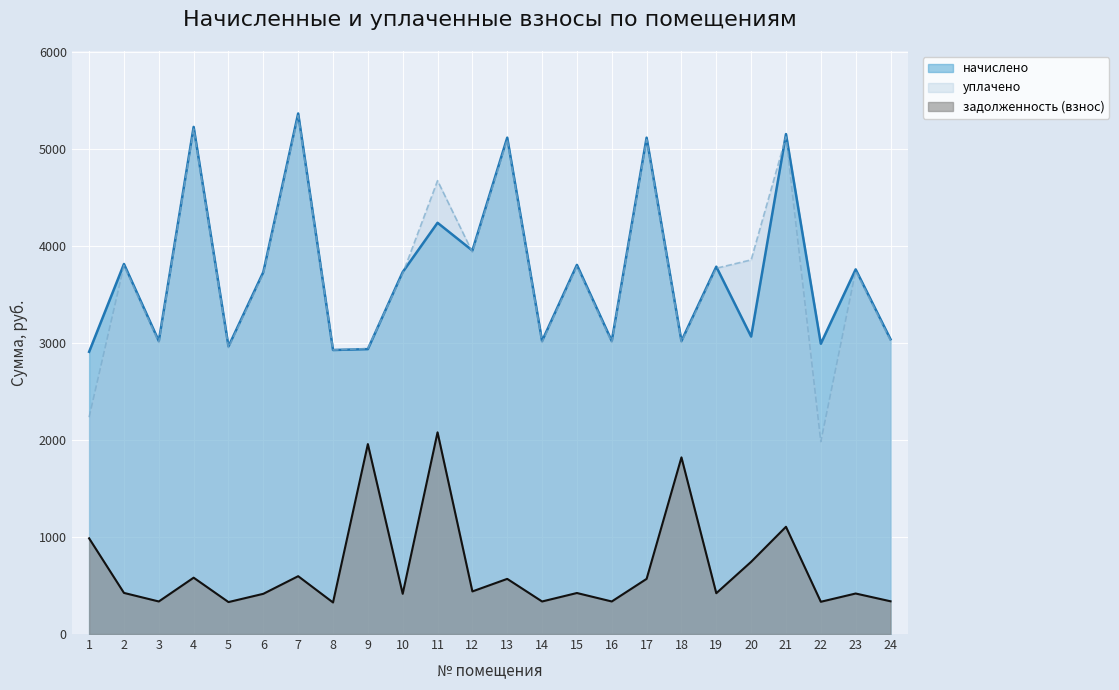

What is the difference between the начислено values at 9 and 6?

794.1